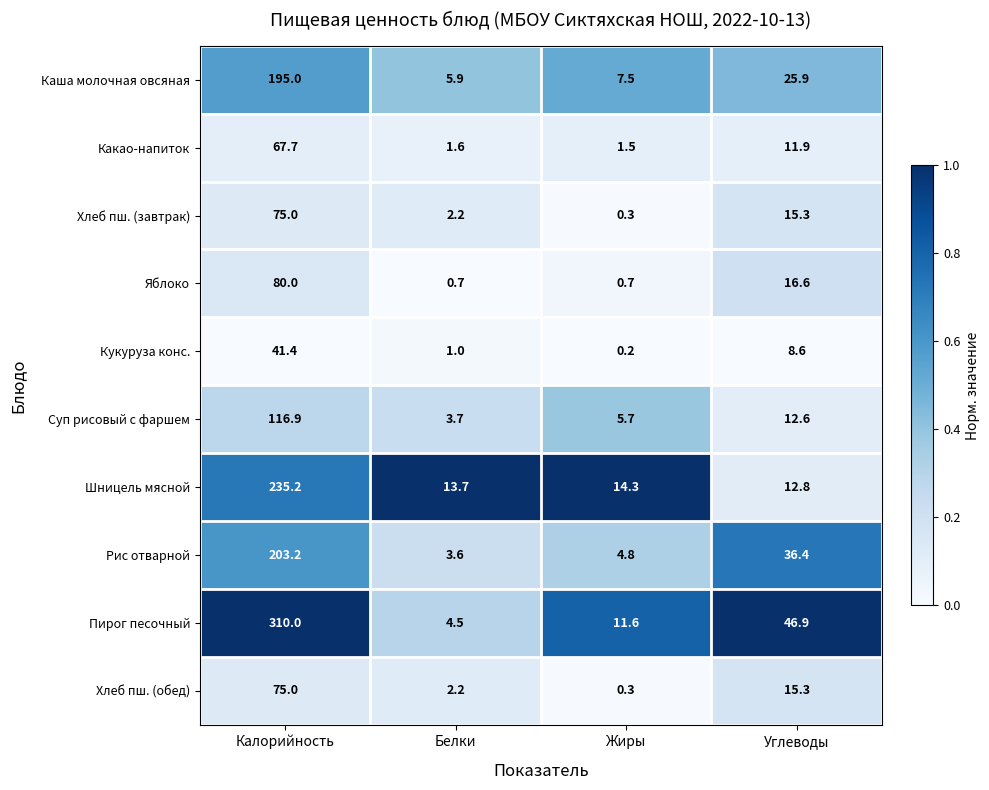

What is the greatest value displayed?

310.0